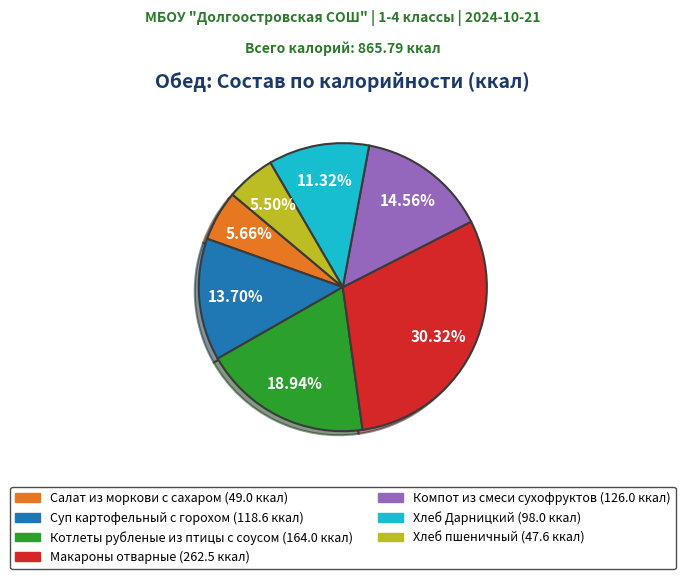

True or false: Хлеб Дарницкий accounts for 11% of the total.

True